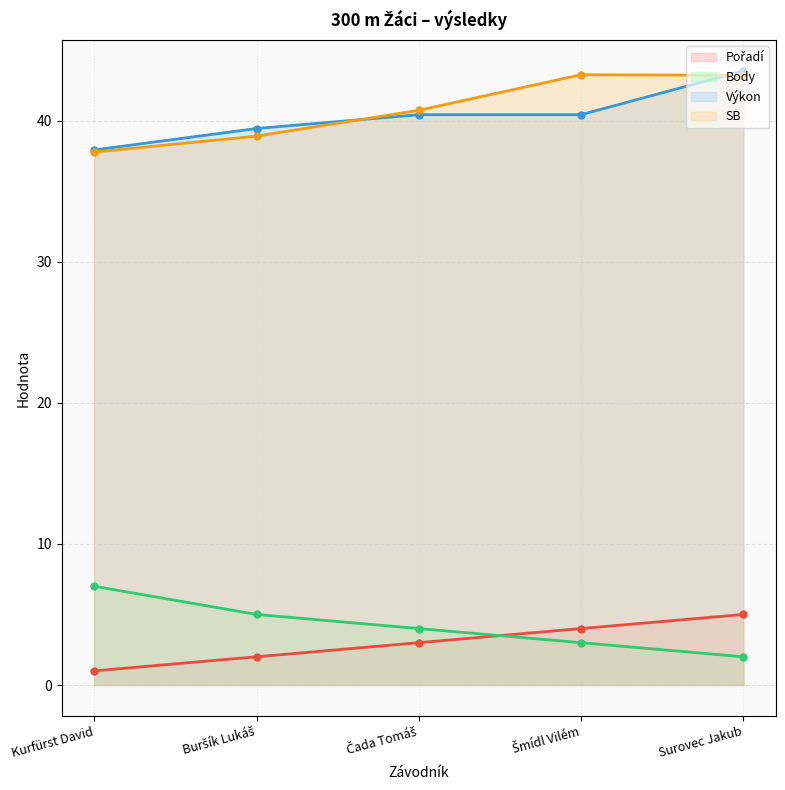

How many values in the Pořadí series exceed 3?

2